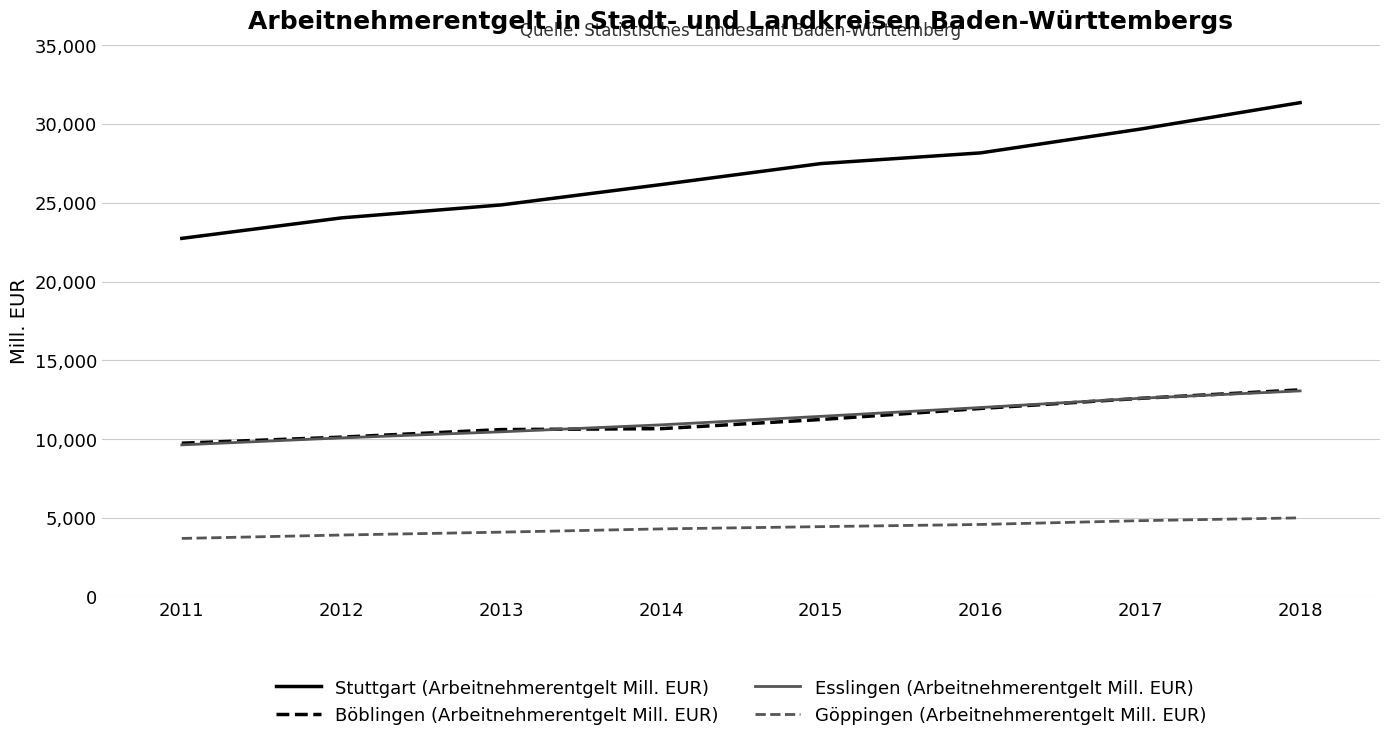

Which series has the largest total across all categories?

Stuttgart (Arbeitnehmerentgelt Mill. EUR)